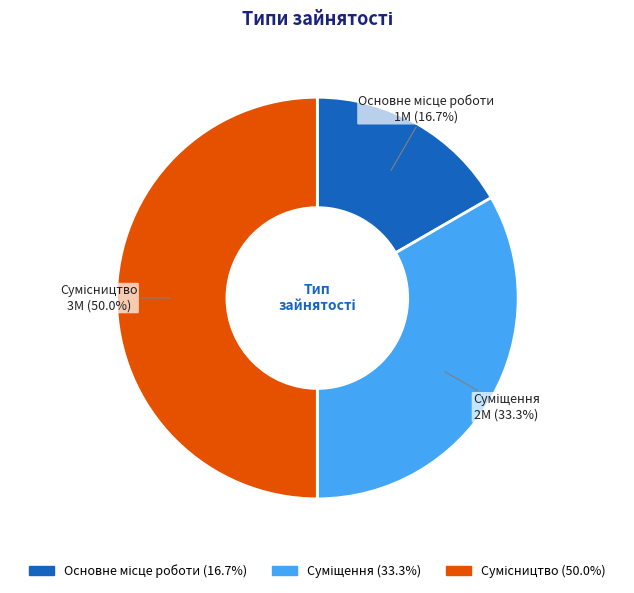

Is it true that Сумісництво is 62% of the pie?

False